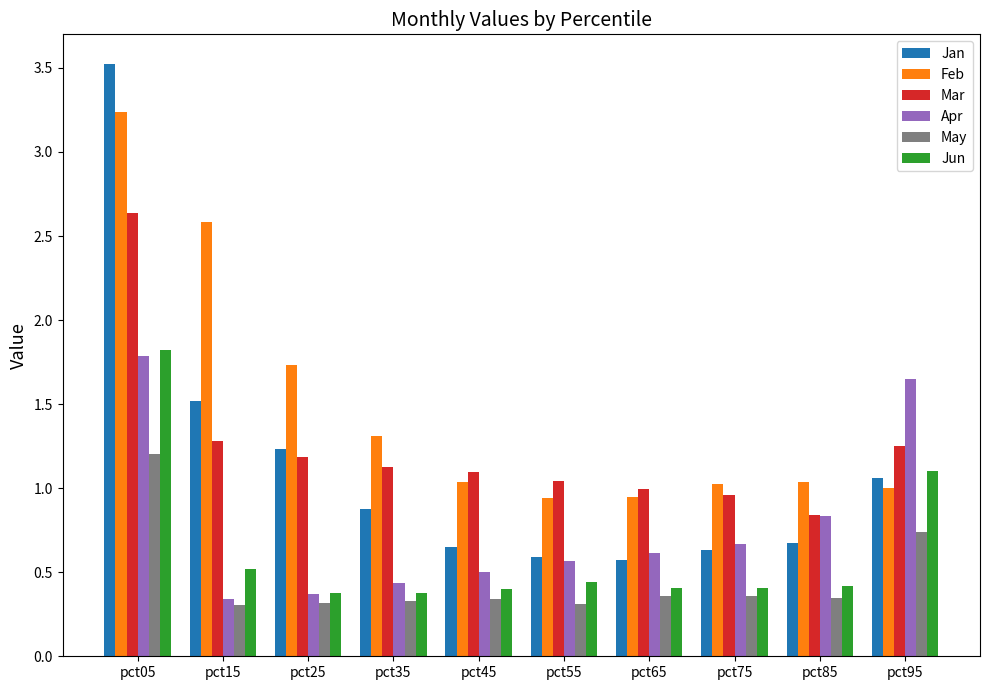

How many bars are there in each group?

6